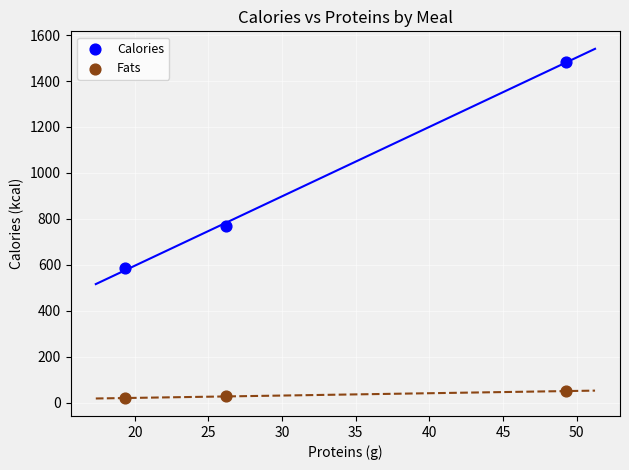

In the Calories series, what Y value is closest to 1035?

769.0